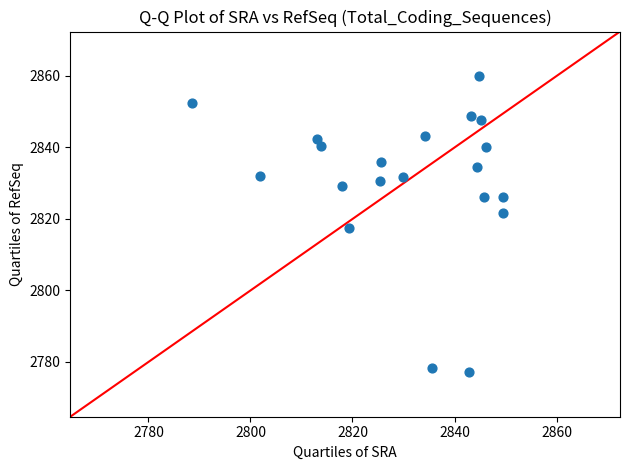

What is the range of Y values (max minus min)?

82.9